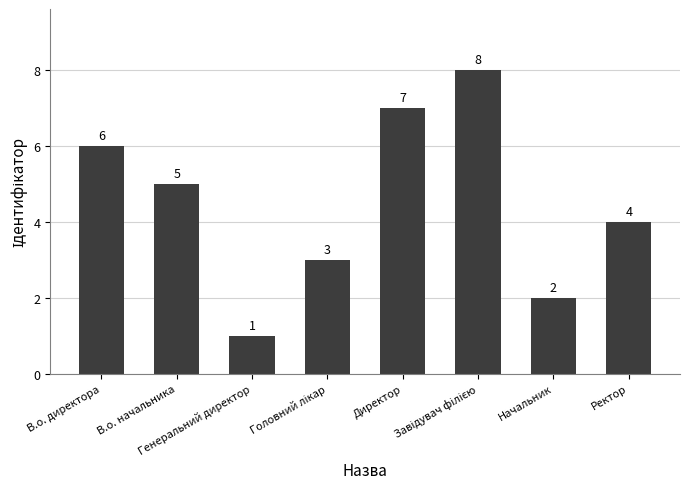

How many series are shown in this chart?

1